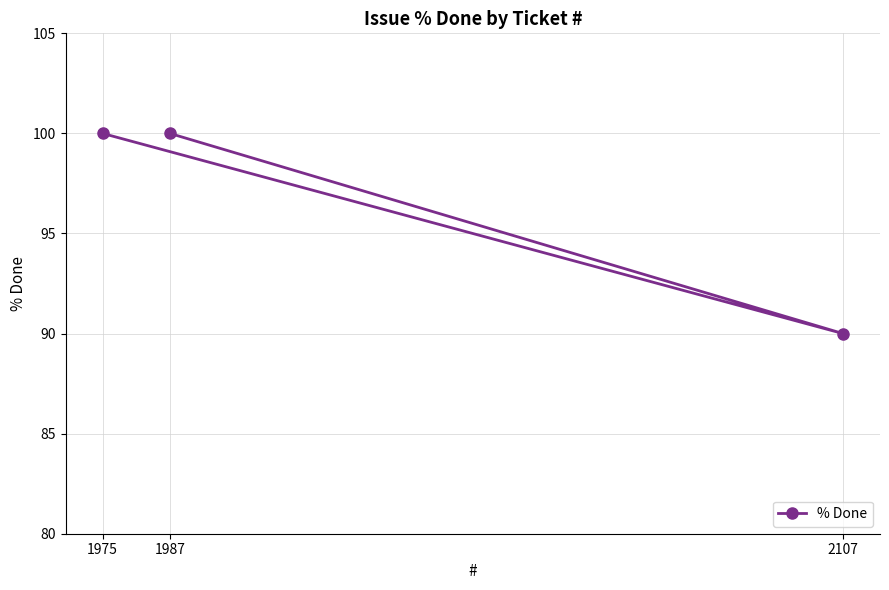

What is the ratio of the value at 2107 to the value at 1987?

0.9